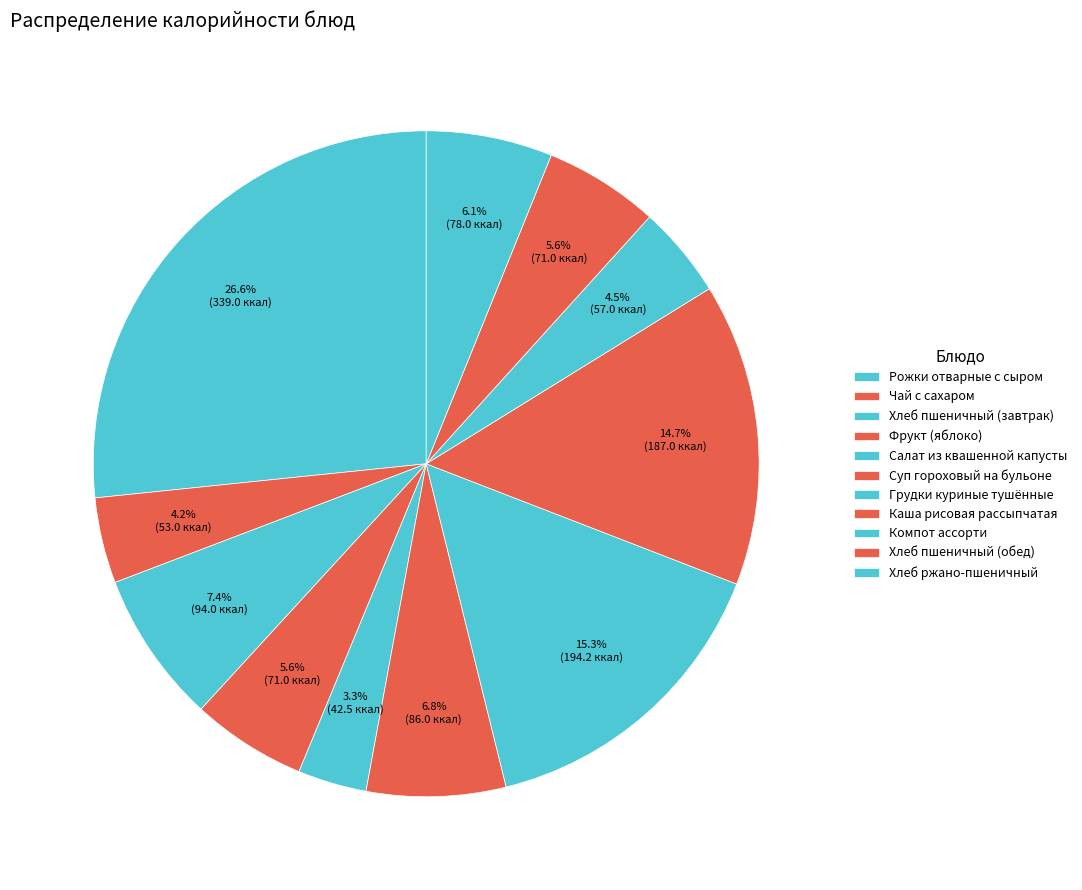

Between Чай с сахаром and Хлеб пшеничный (обед), which is larger?

Хлеб пшеничный (обед)